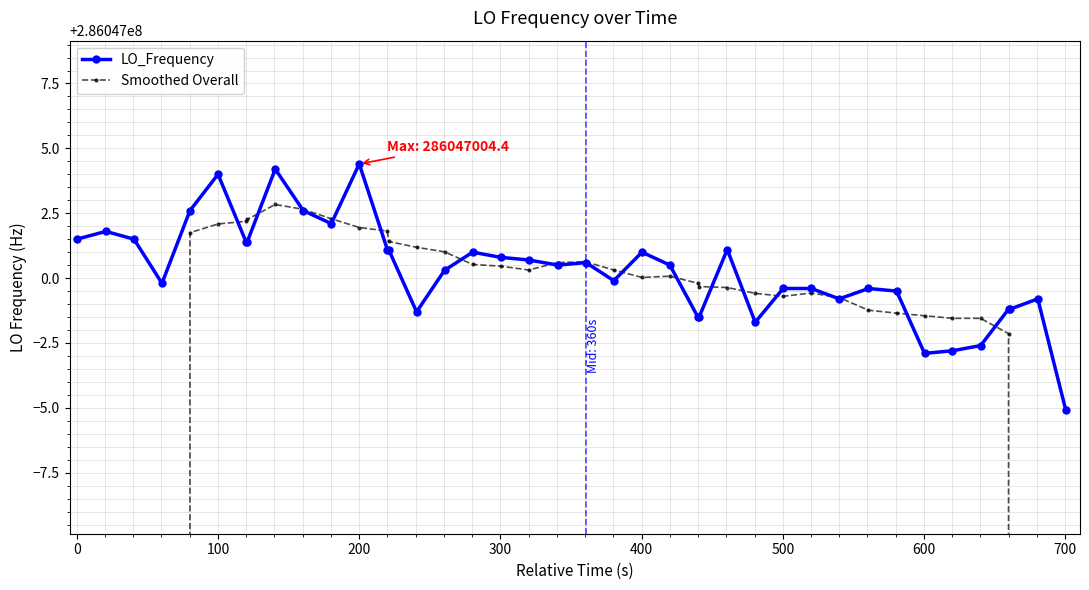

Does the chart display data point markers on the line(s)?

Yes